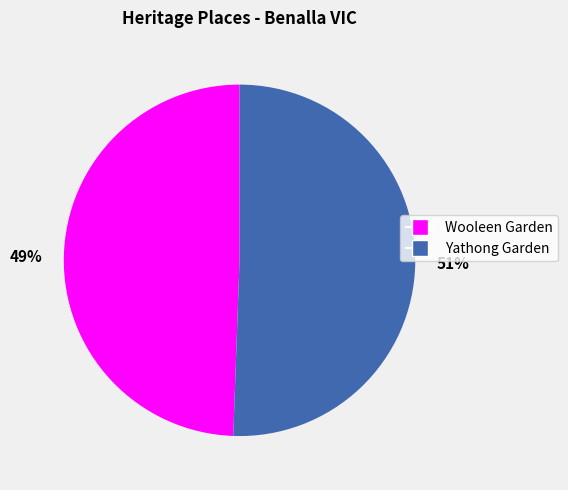

The 51% slice represents 51% of the pie. True or false?

True